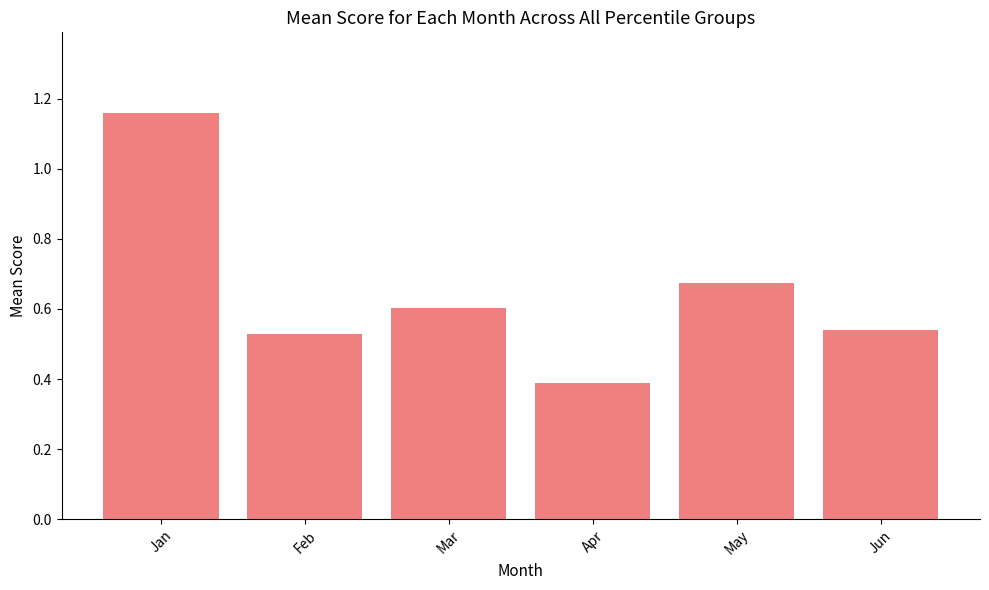

How many data points does each series have?

6